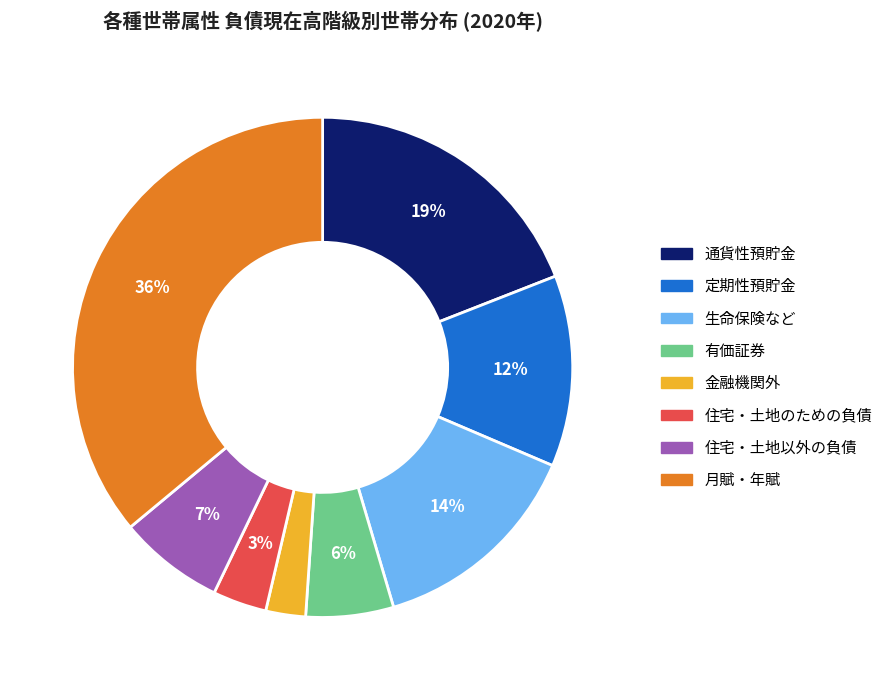

The 住宅・土地のための負債 slice represents 9% of the pie. True or false?

False